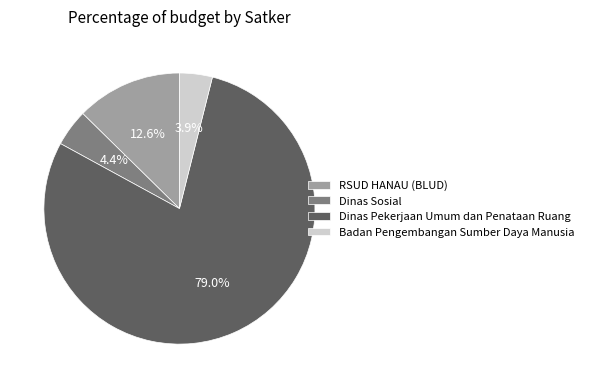

Do RSUD HANAU (BLUD) and Dinas Sosial together represent more than half of the pie?

No